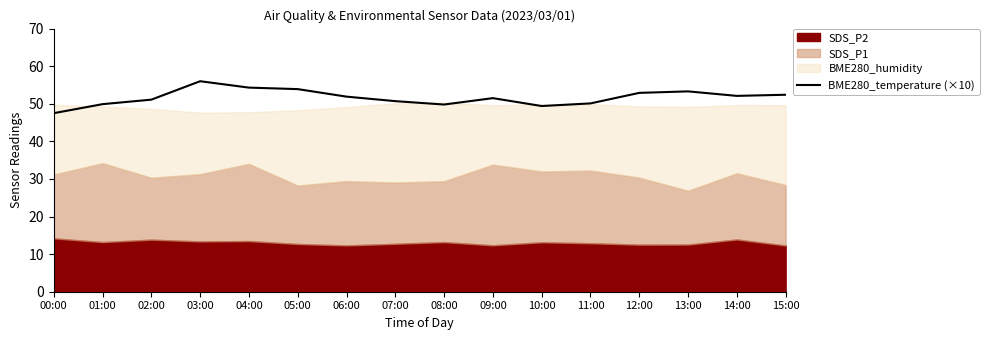

True or false: there are more than 0 points higher than both neighbors.

True